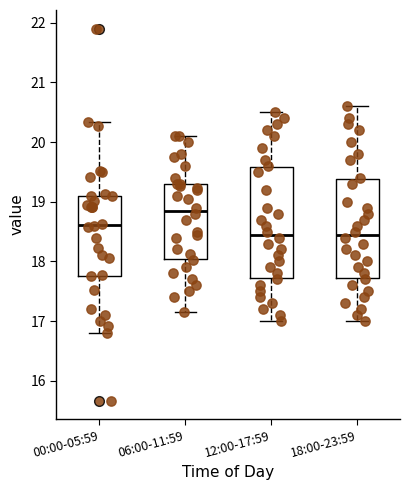

Reading left to right, transcribe this box plot: for each box, give where its median line is, the range the box spans, and where its two whiskers end, as read against the y-axis. The values are not printed on the chart, so give them approximately, as read against the axis.

00:00-05:59: median 18.6, box 17.8 to 19.1, whiskers 16.8 to 20.3
06:00-11:59: median 18.9, box 18.0 to 19.3, whiskers 17.2 to 20.1
12:00-17:59: median 18.5, box 17.7 to 19.6, whiskers 17.0 to 20.5
18:00-23:59: median 18.5, box 17.7 to 19.4, whiskers 17.0 to 20.6